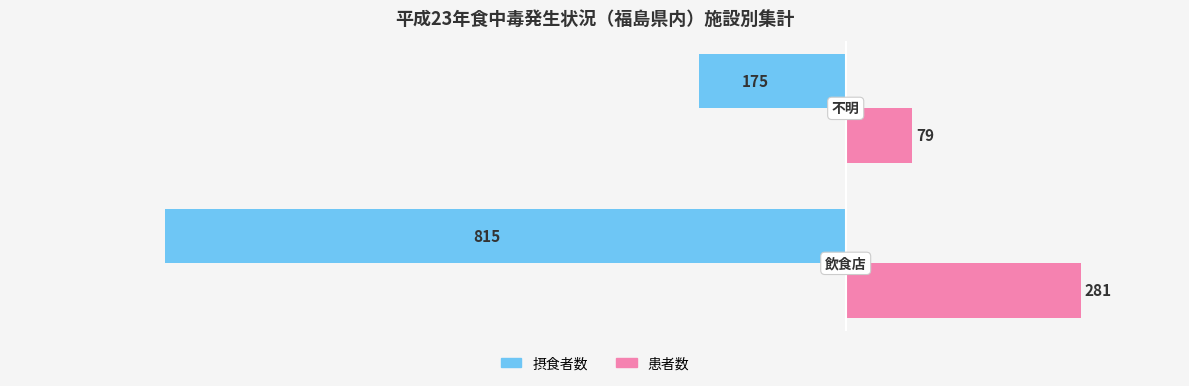

What is the difference between the maximum and minimum values in the 摂食者数 series?

640